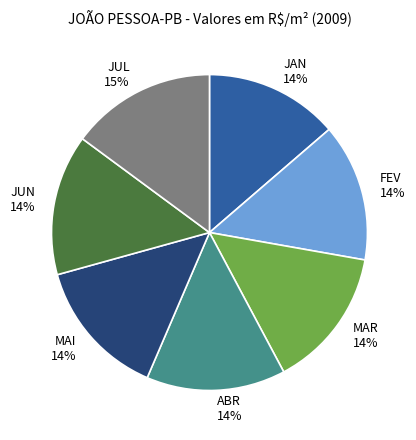

How many slices are in this pie chart?

7